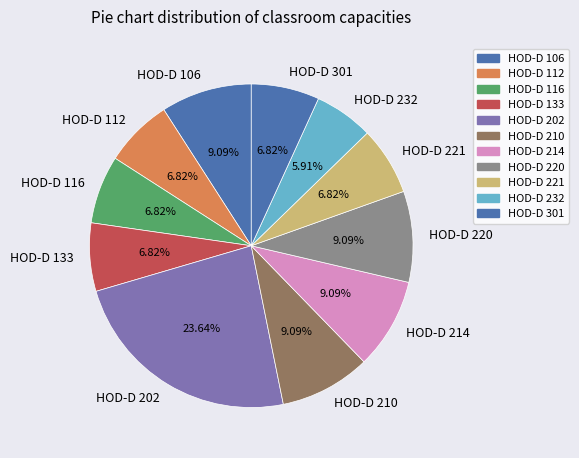

What is the largest slice in the pie chart?

HOD-D 202